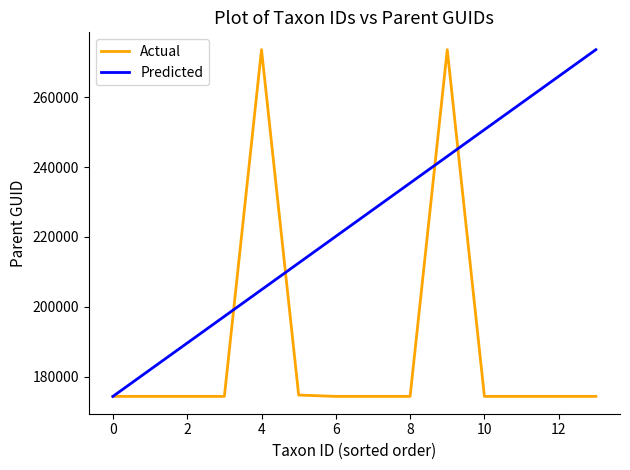

After their last crossing, which series has the higher values: Predicted or Actual?

Predicted